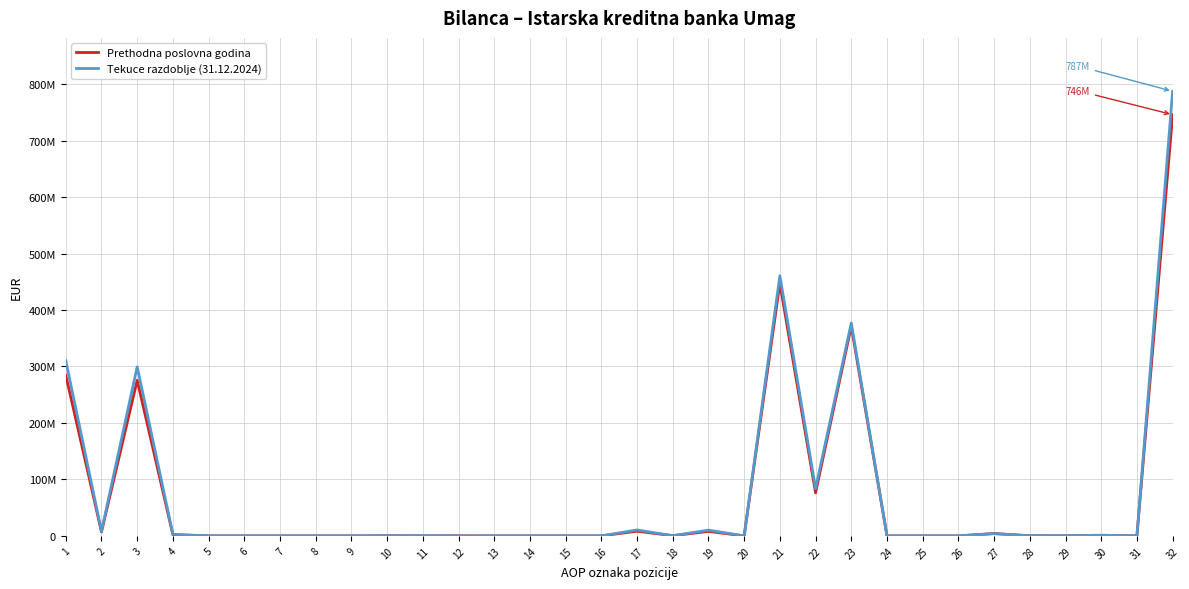

Is this an area chart (filled region under the line)?

No